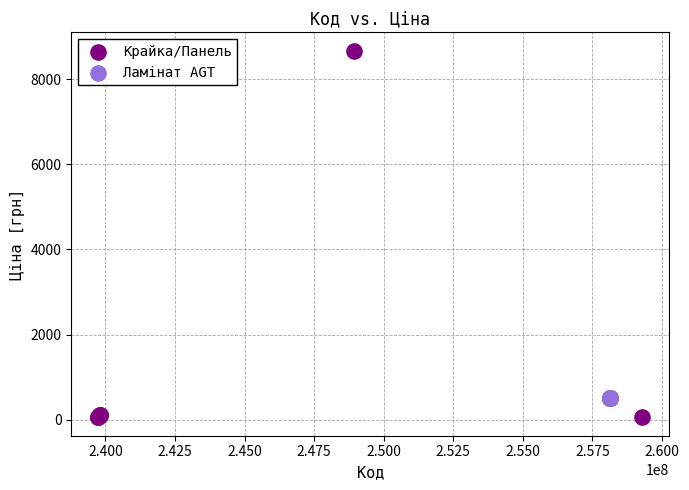

Which series contains the highest Y value?

Крайка/Панель